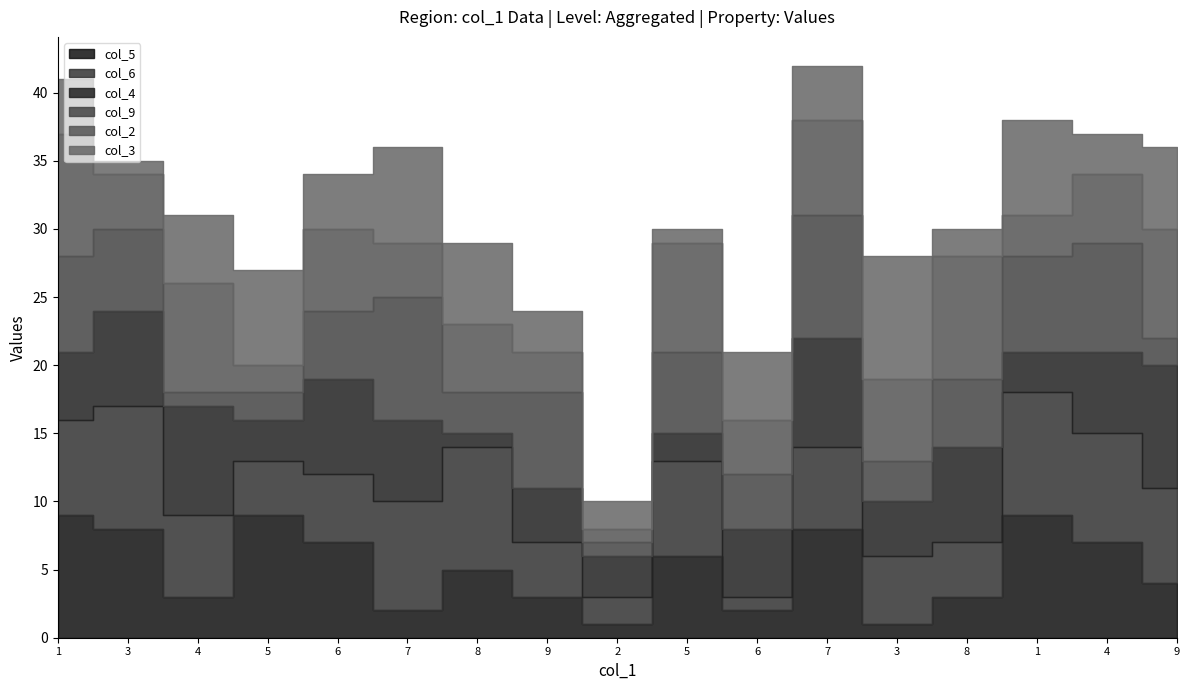

How many col_2 values are between 4 and 8?

11